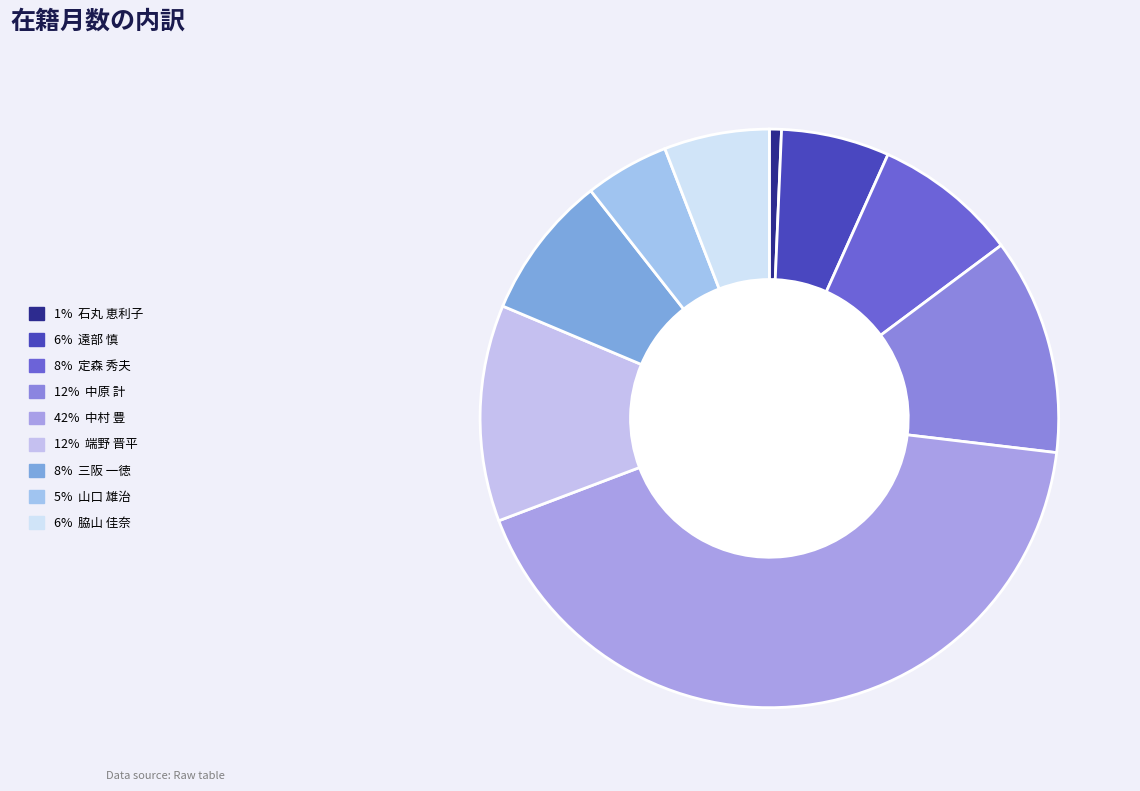

How many segments does this pie chart have?

9